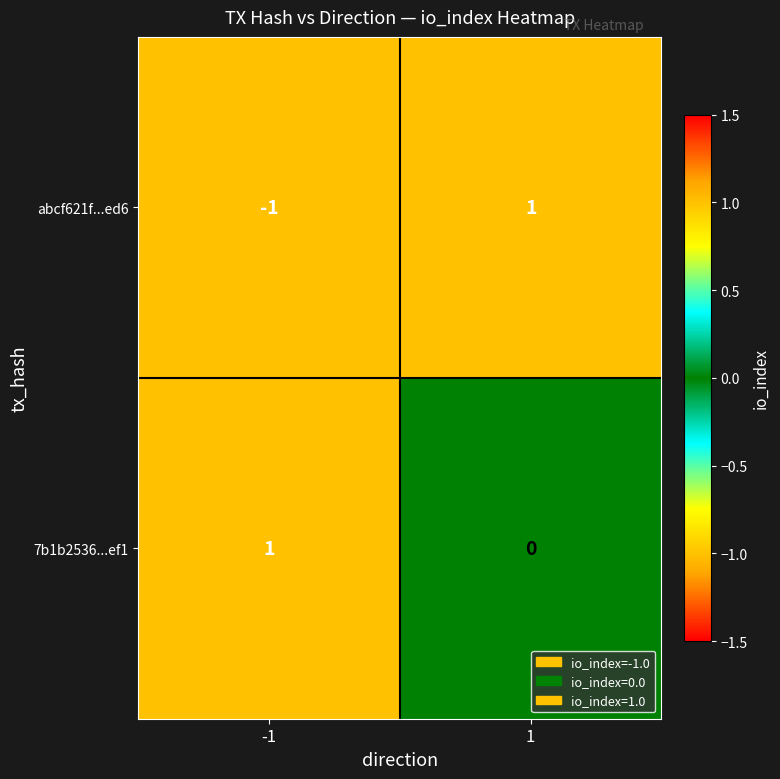

List the labels in order of abcf621f...ed6 value, smallest first.

-1, 1